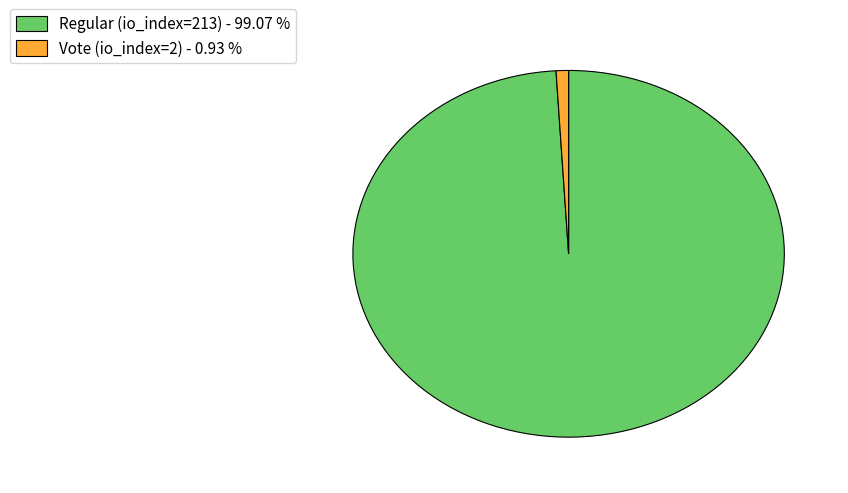

Between Regular (io_index=213) - 99.07 % and Vote (io_index=2) - 0.93 %, which is larger?

Regular (io_index=213) - 99.07 %